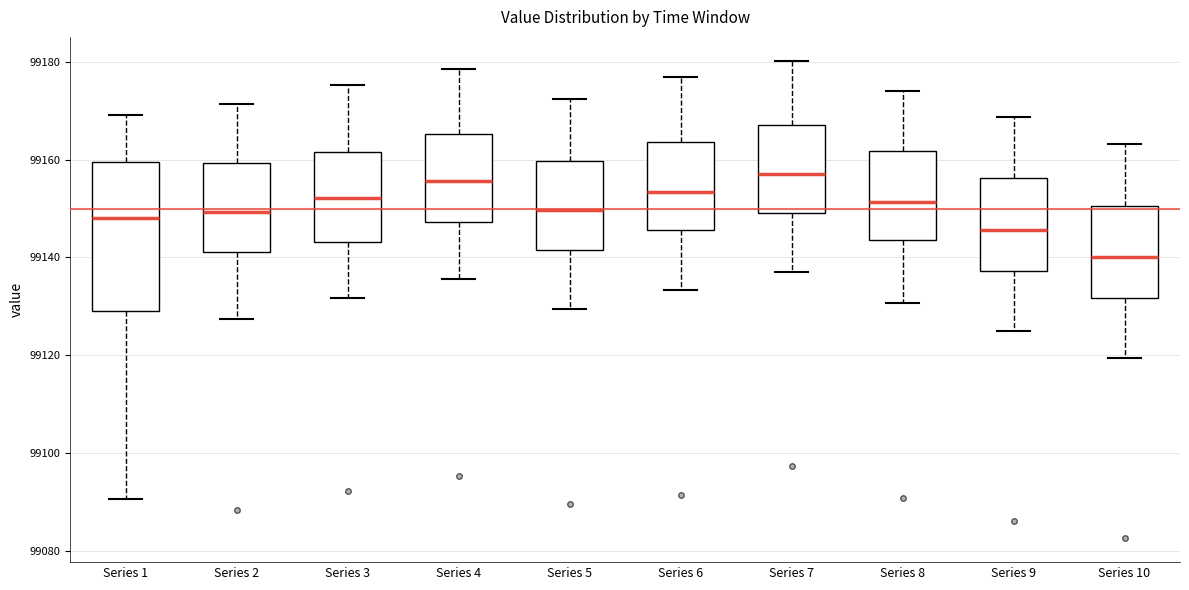

Comparing the boxes themselves (not the whiskers), which one is the tallest?

Series 1